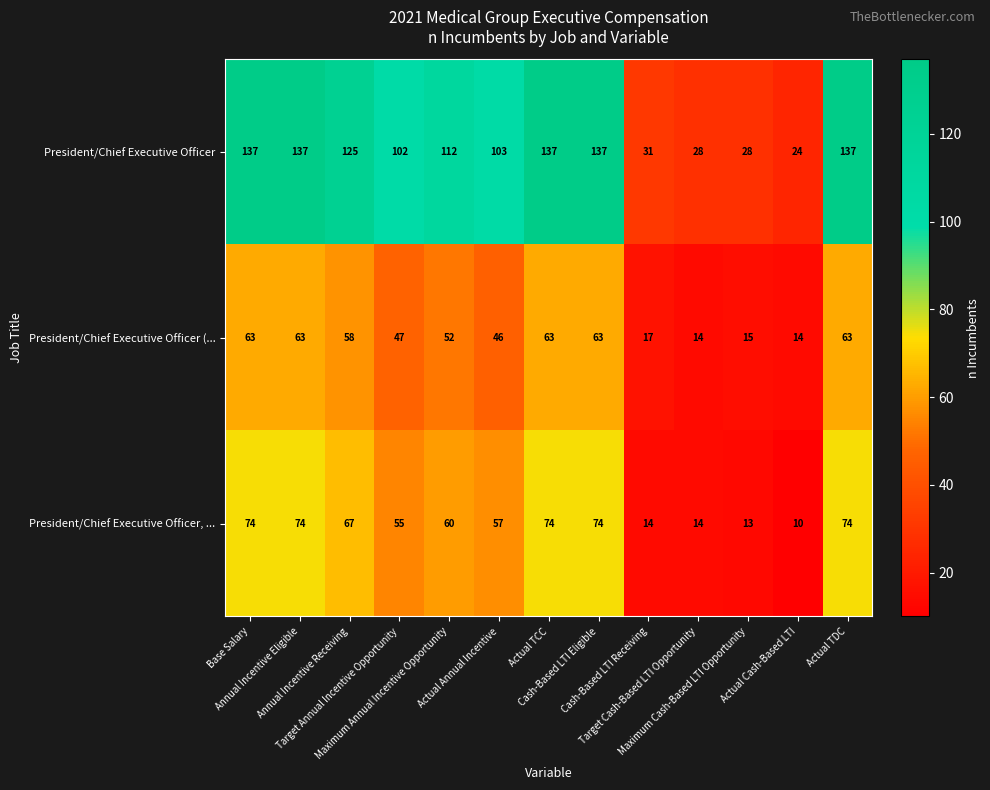

Which series has the largest total across all categories?

President/Chief Executive Officer